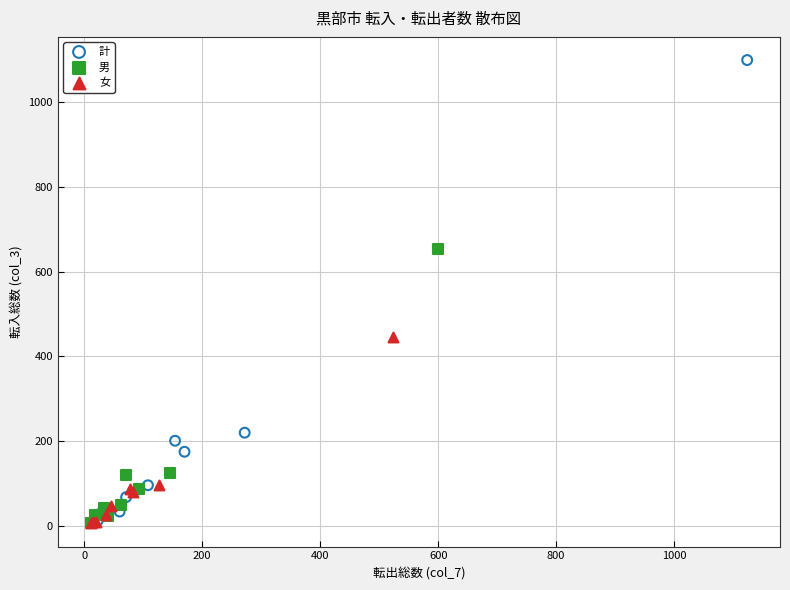

Which series reaches the maximum Y coordinate?

計